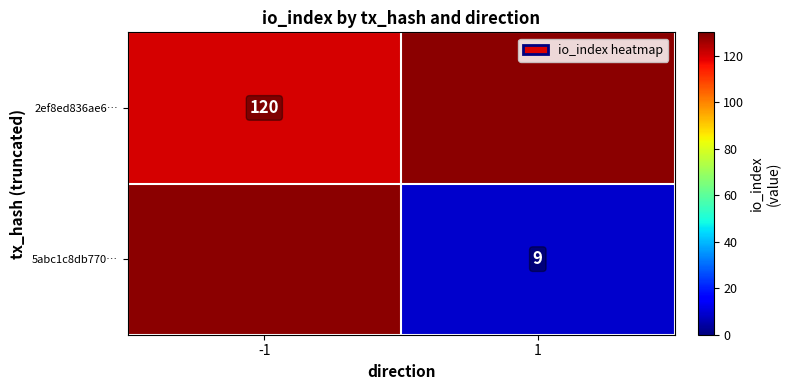

The 5abc1c8db770… series shows 9 at 1. True or false?

True